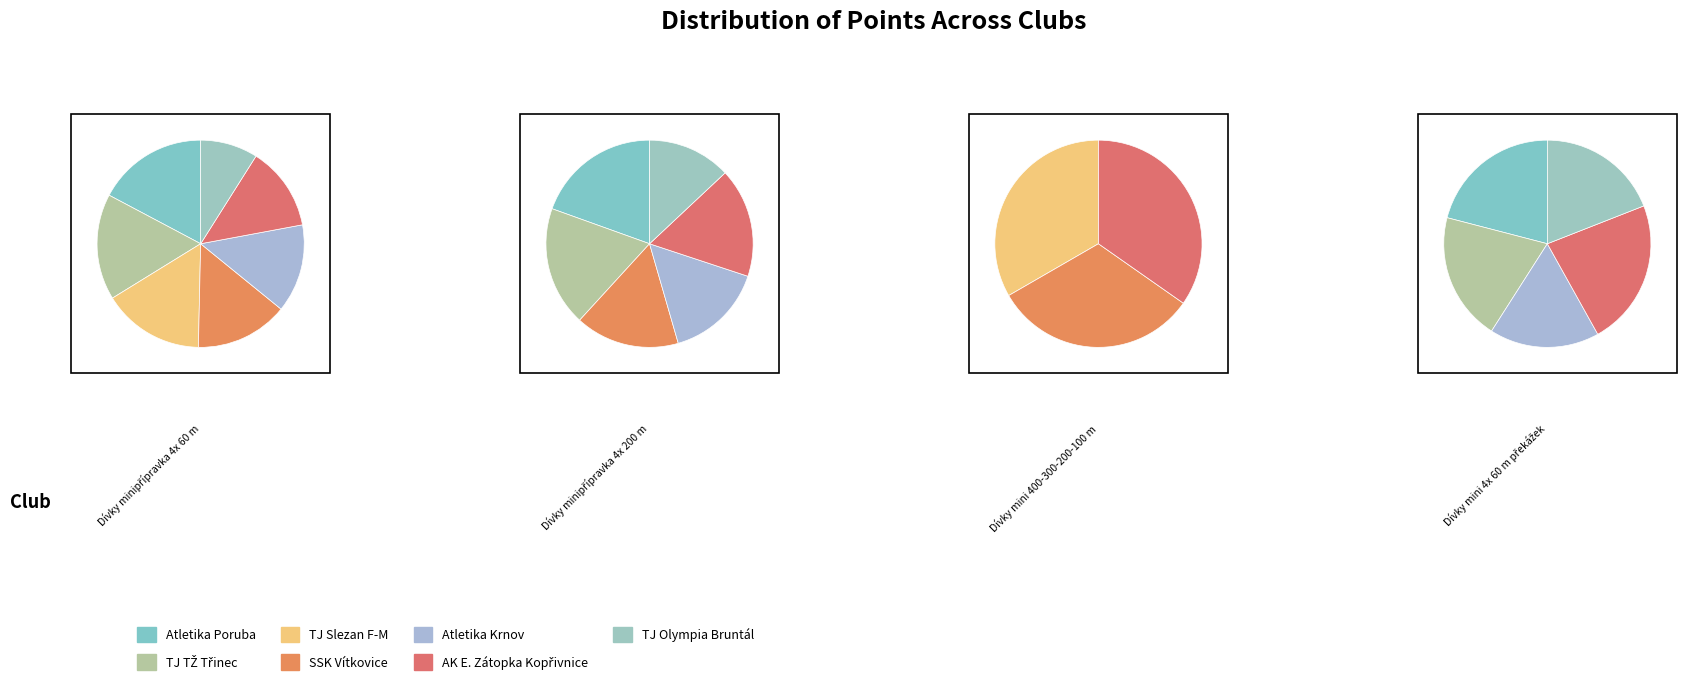

Is SSK Vítkovice, z.s. the majority of the pie?

No